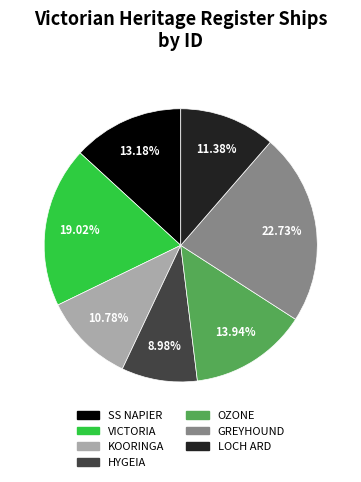

The SS NAPIER slice represents 13% of the pie. True or false?

True